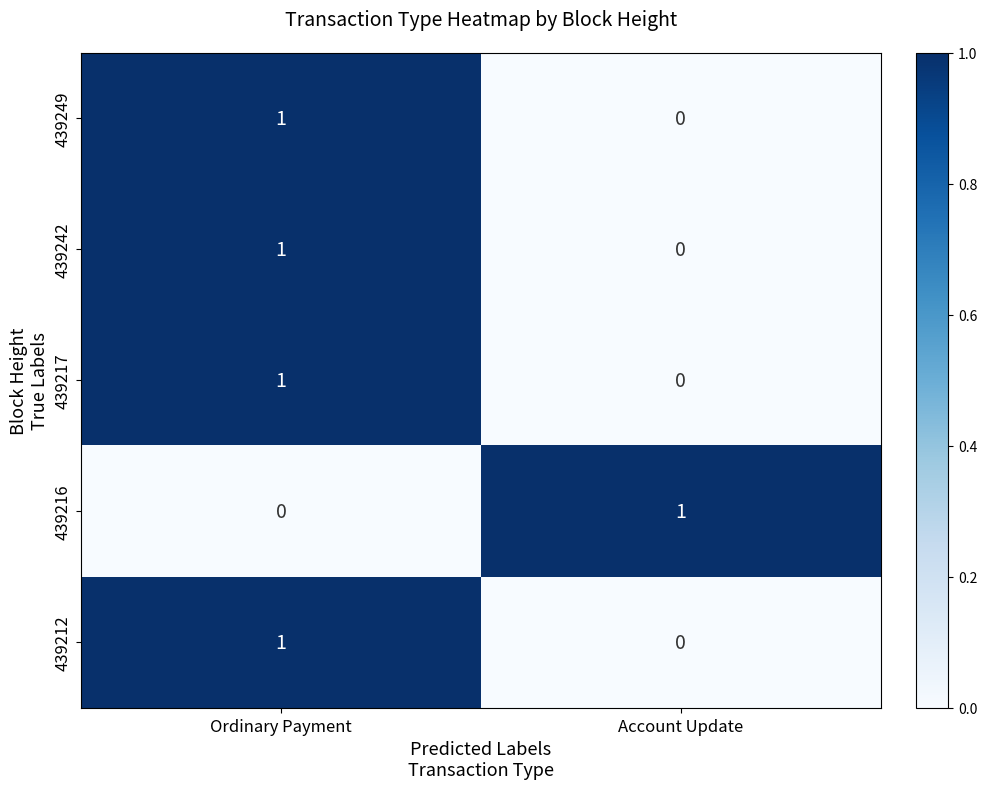

Where is 439212 nearest to the value 0?

Account Update